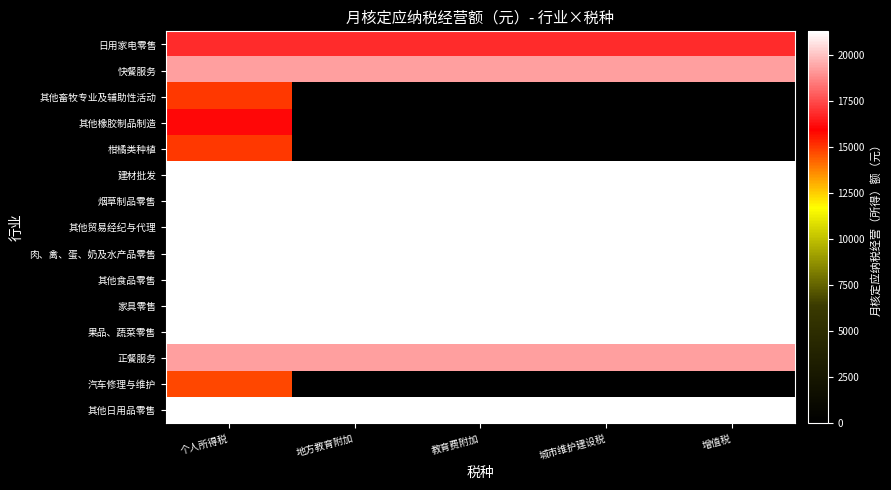

Which series has the largest range (max minus min)?

其他橡胶制品制造